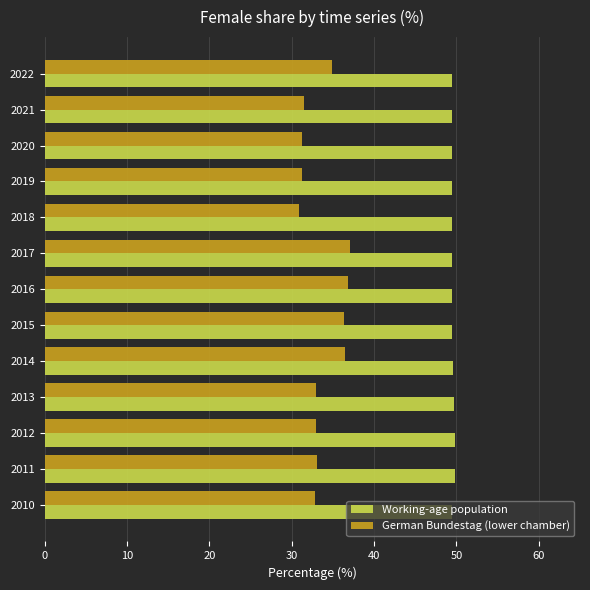

Between 2017 and 2021, which series saw the biggest shift?

German Bundestag (lower chamber)